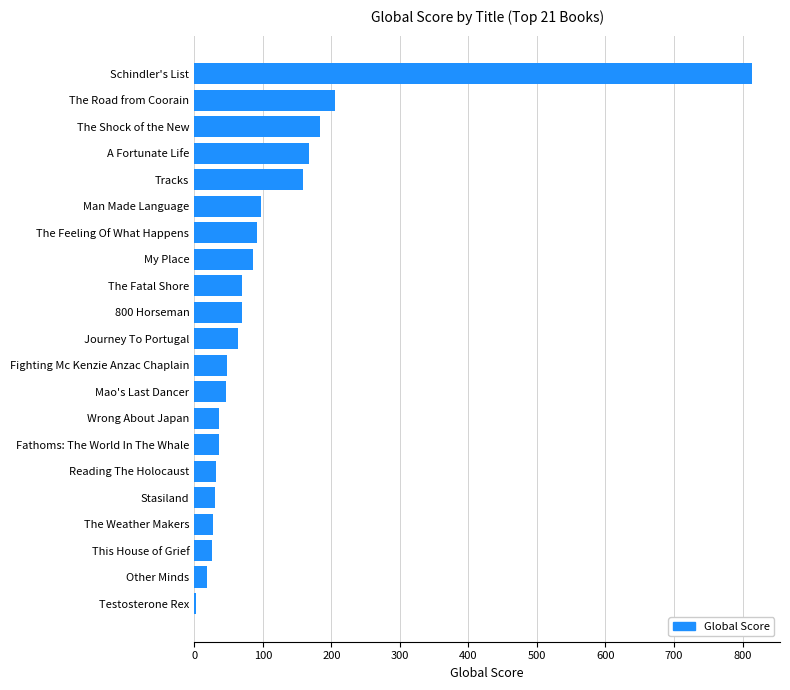

Where is the data nearest to the value 408?

The Road from Coorain